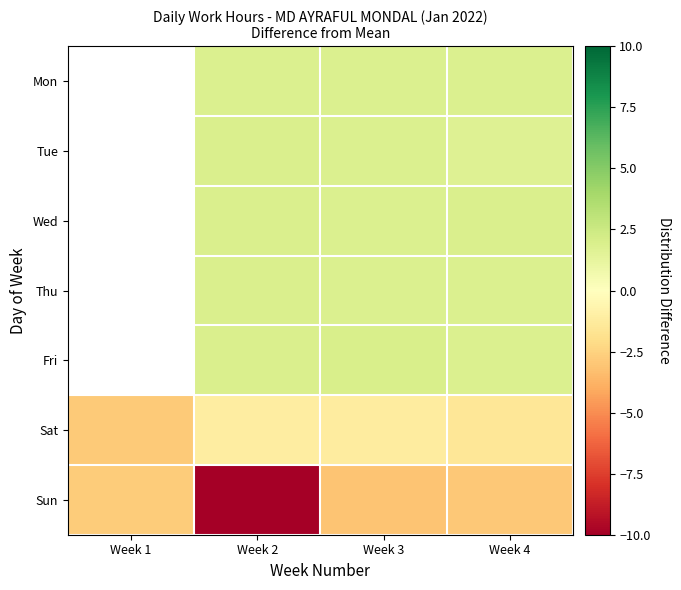

The value of Wed at Week 2 is 2.7. True or false?

False